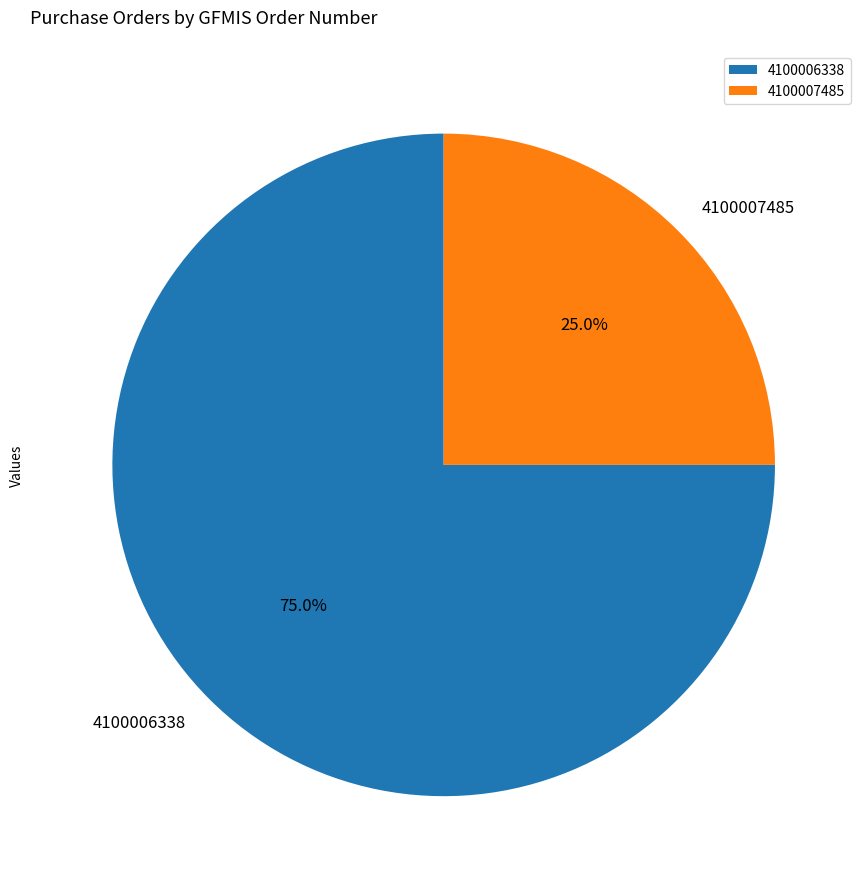

Which has a higher value, 4100006338 or 4100007485?

4100006338